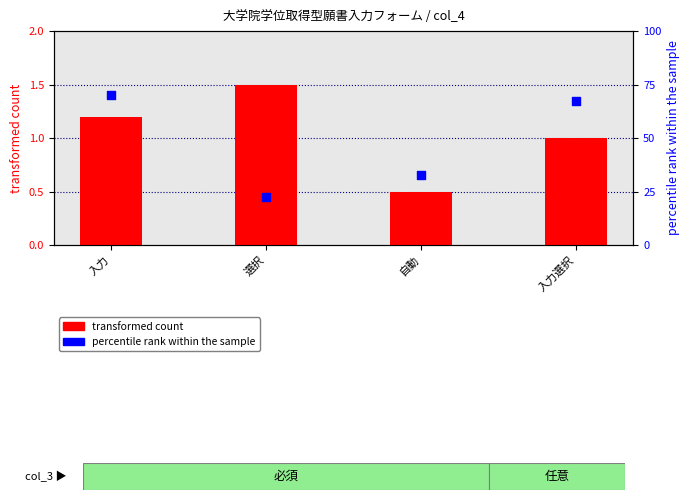

What are all the series names shown in the legend?

transformed count, percentile rank within the sample